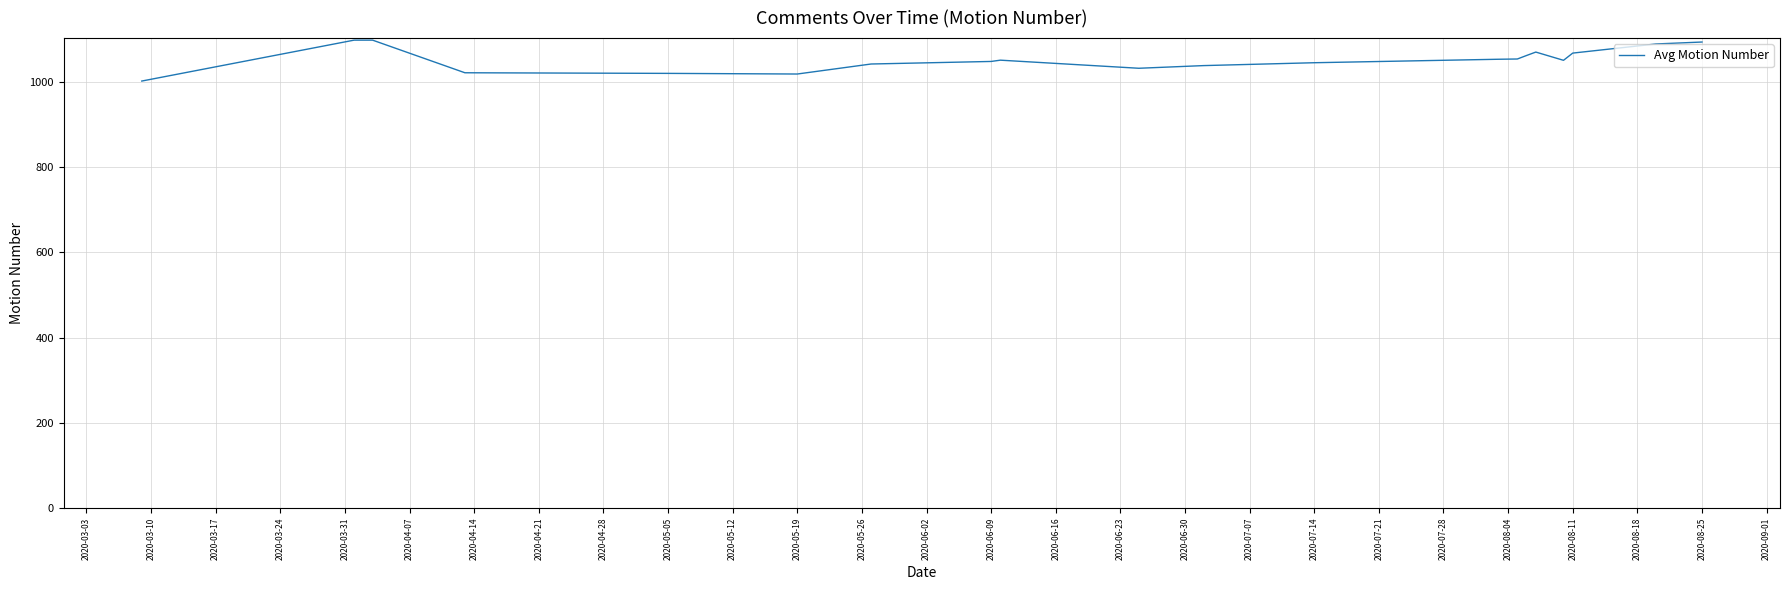

What is the difference between the maximum and minimum values?

96.0